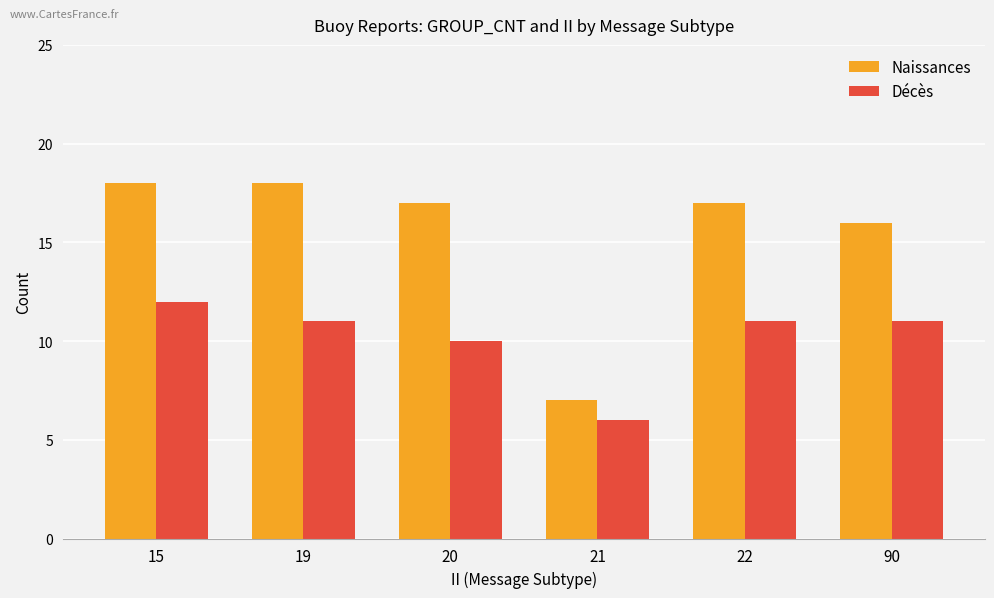

Read the Décès value at 21.

6